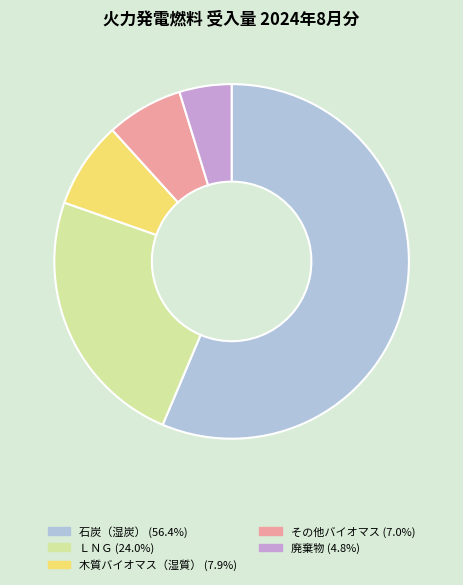

Does any single category account for the majority?

Yes